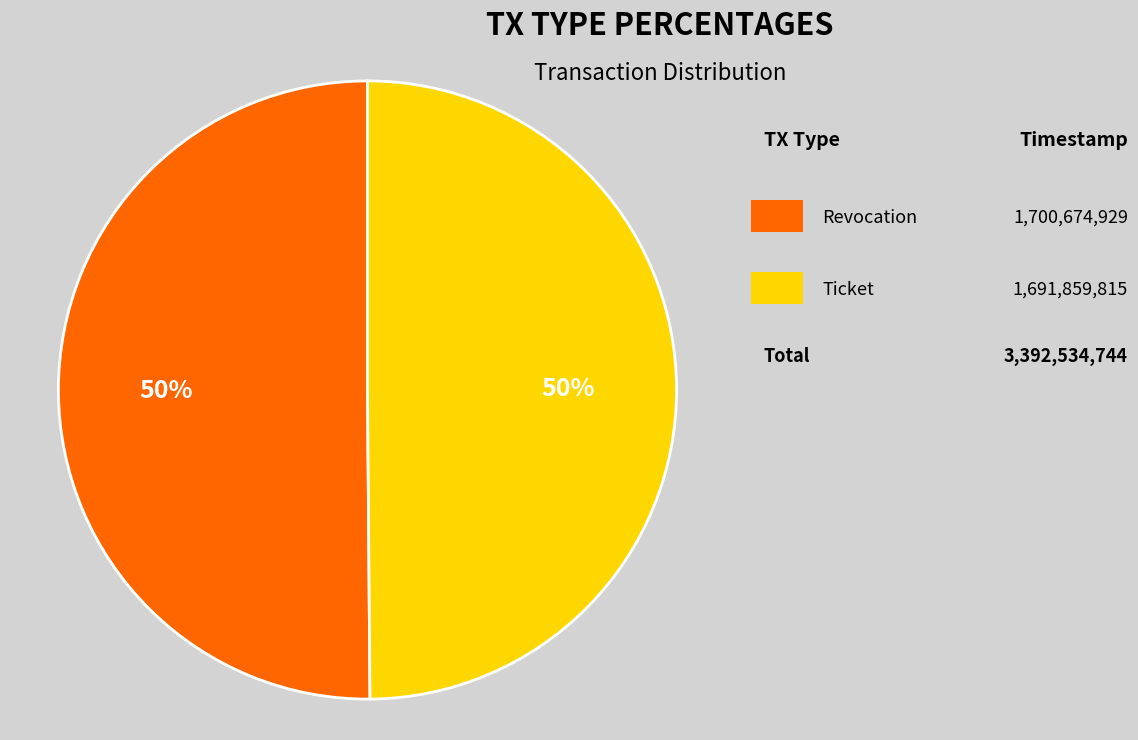

How many segments does this pie chart have?

2